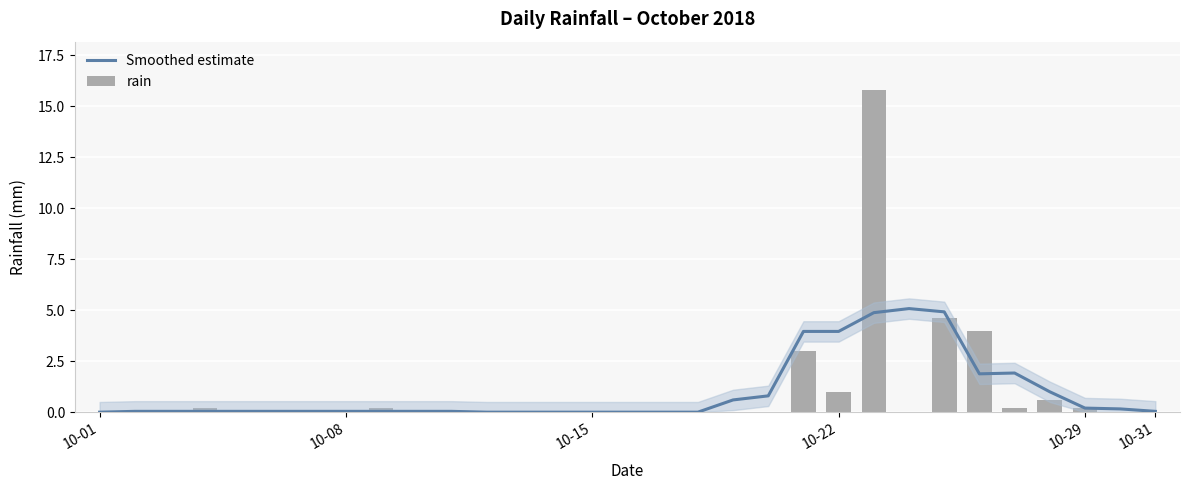

Count the number of categories in the chart.

31